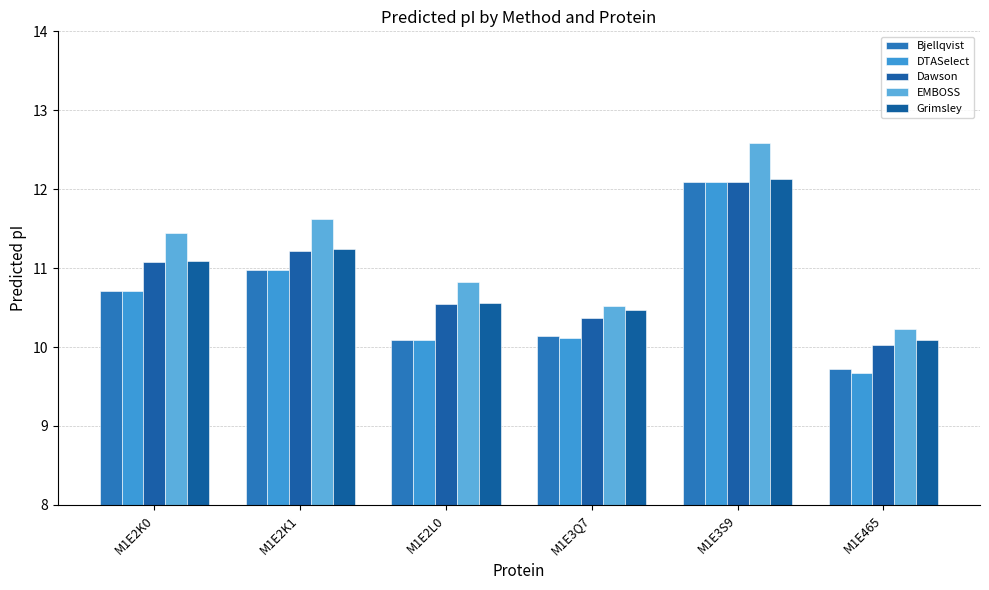

The Bjellqvist series shows 14.0 at M1E2K0. True or false?

False